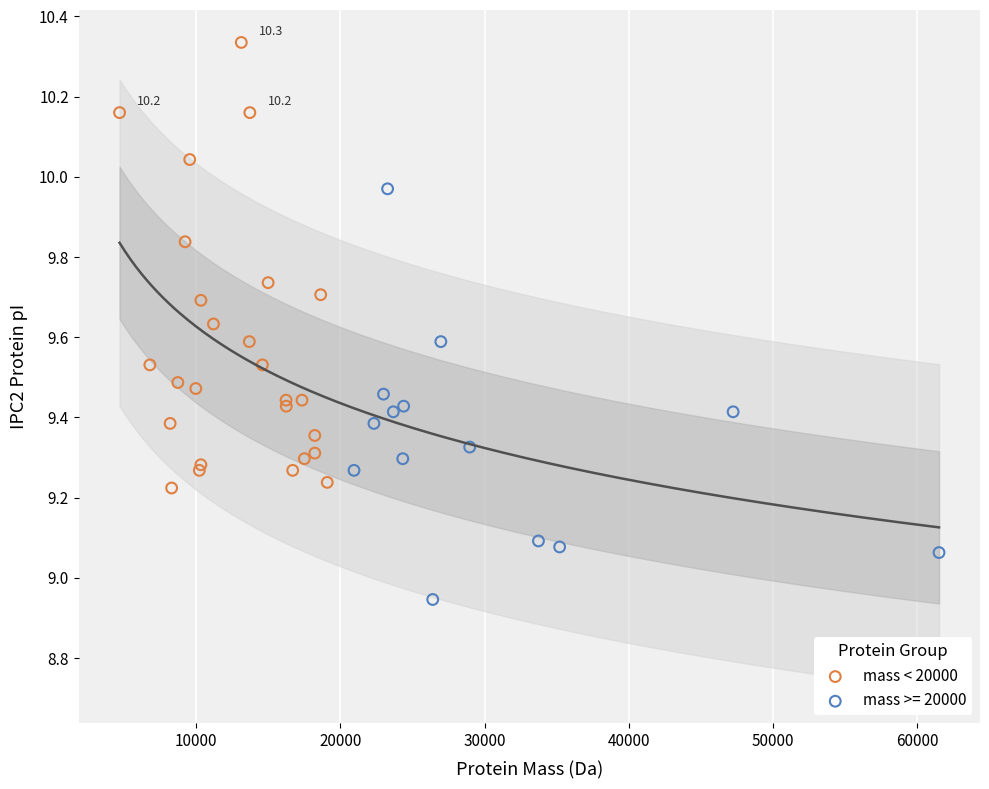

Which series contains the highest Y value?

mass < 20000